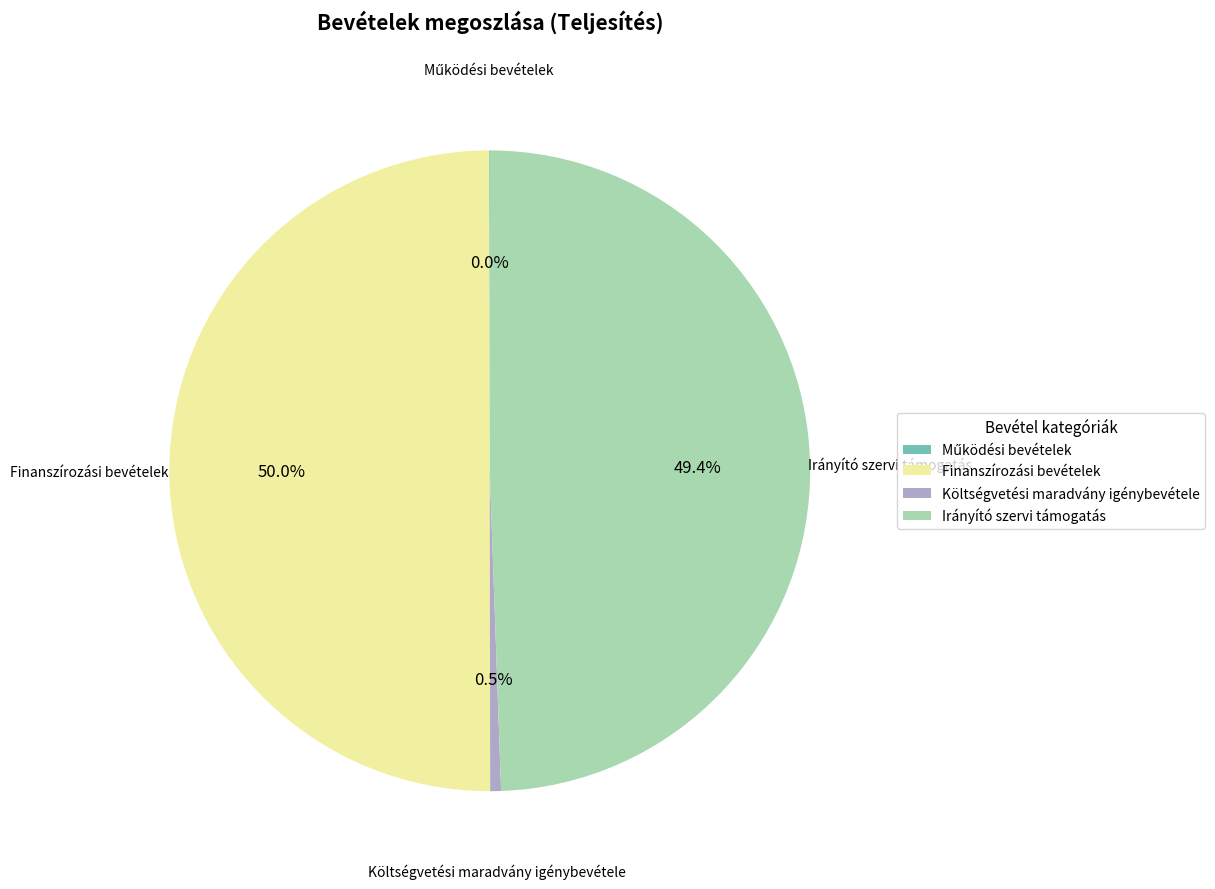

What is the largest slice in the pie chart?

Finanszírozási bevételek